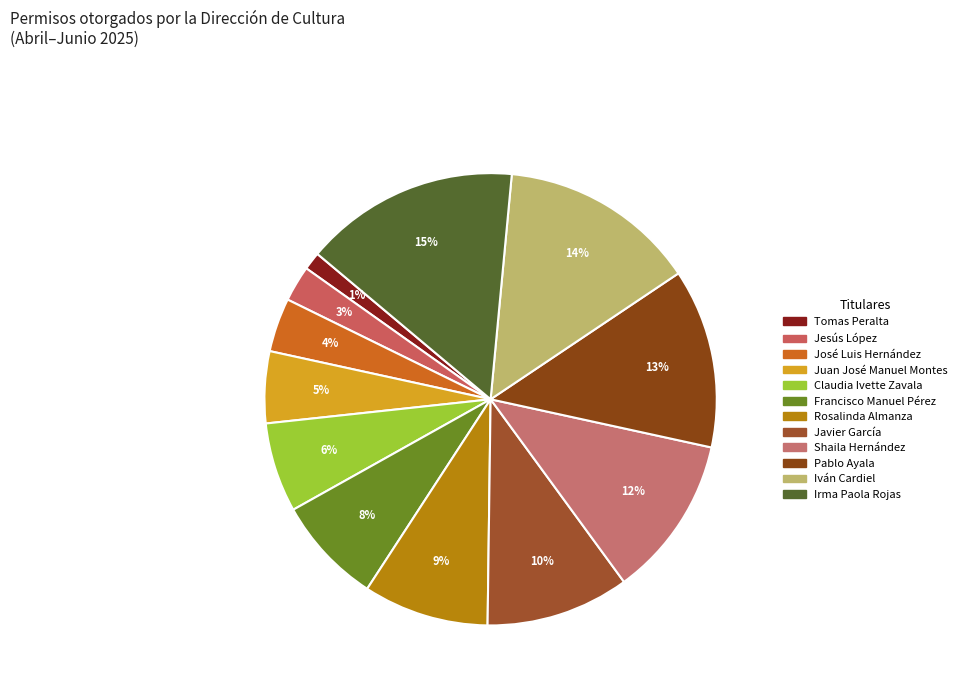

Combined, do Claudia Ivette Zavala and Pablo Ayala account for over 50%?

No